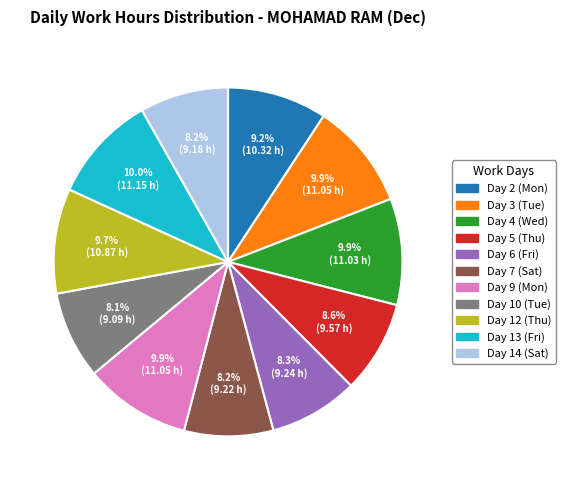

To the nearest percent, what is the combined percentage of Day 13 (Fri) and Day 14 (Sat)?

18%